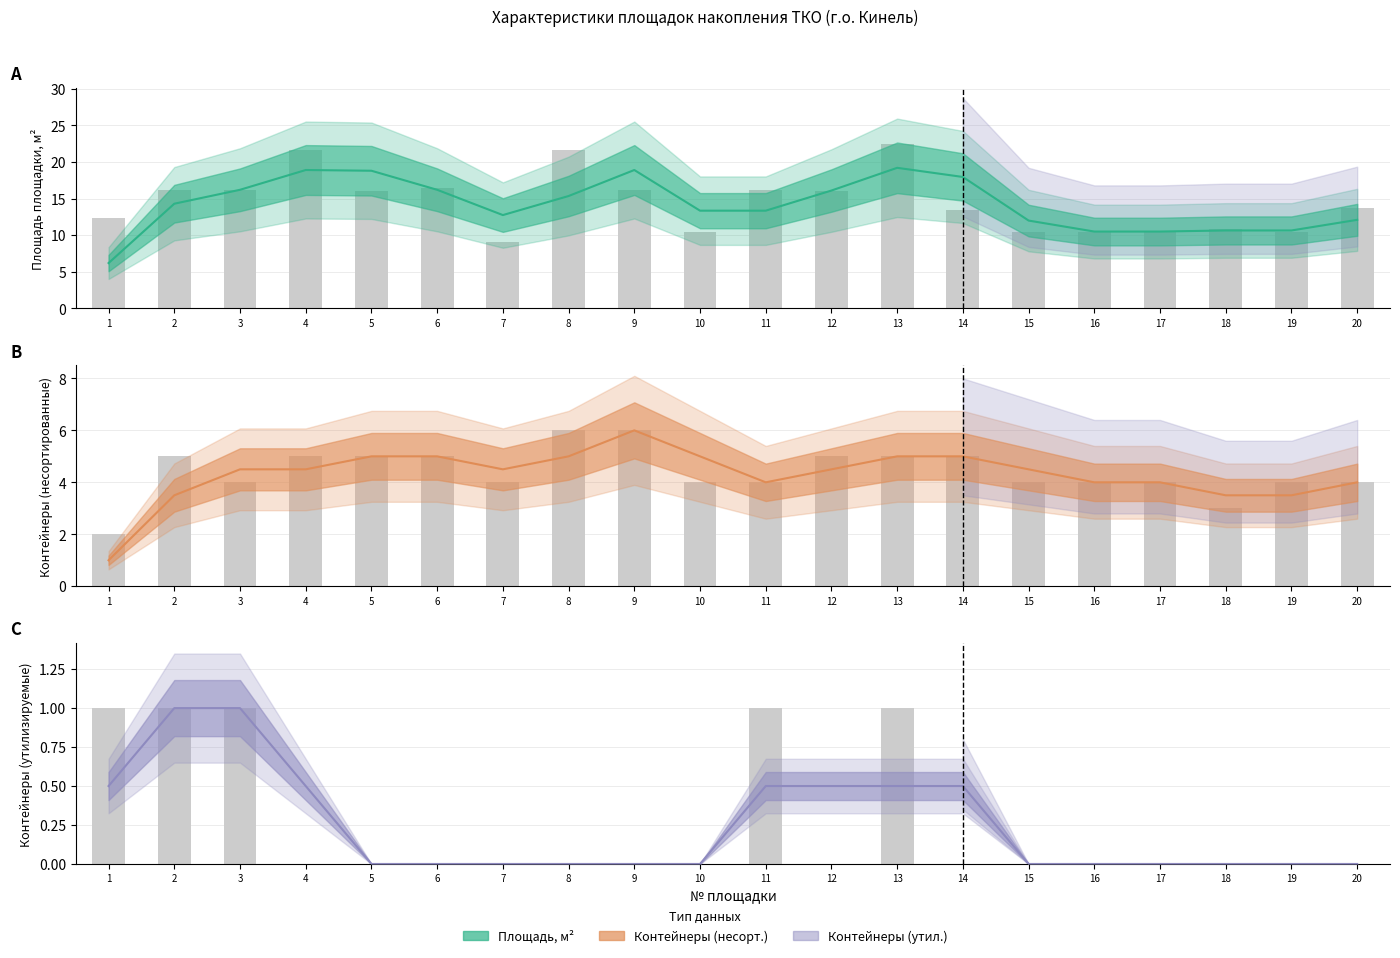

At which label is Кол-во контейнеров (несорт.) closest to 4?

3